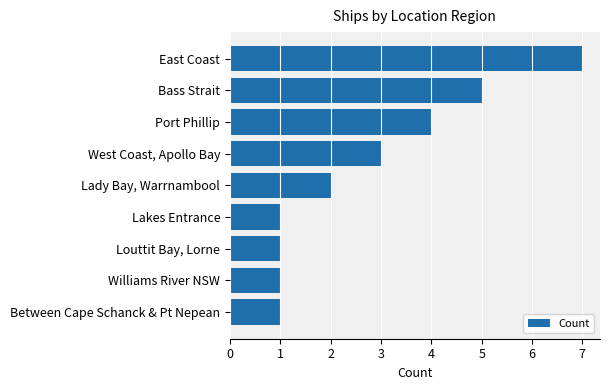

What is the difference between the second highest and second lowest values?

4